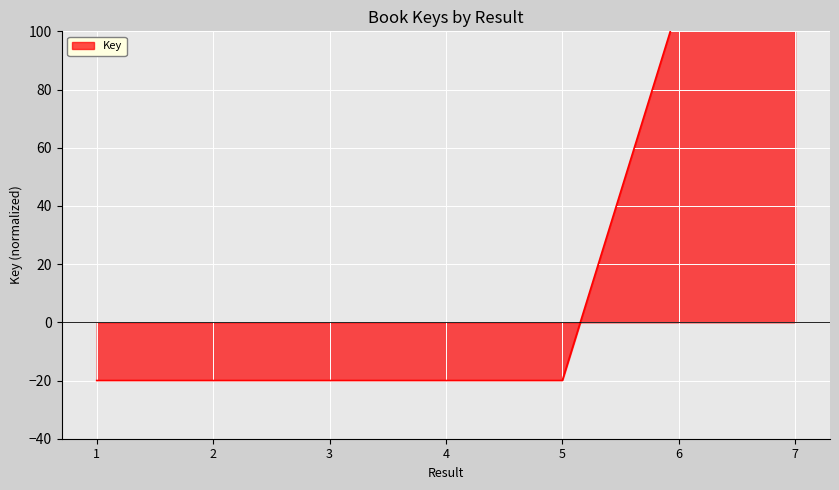

At which label is the value closest to 45?

6